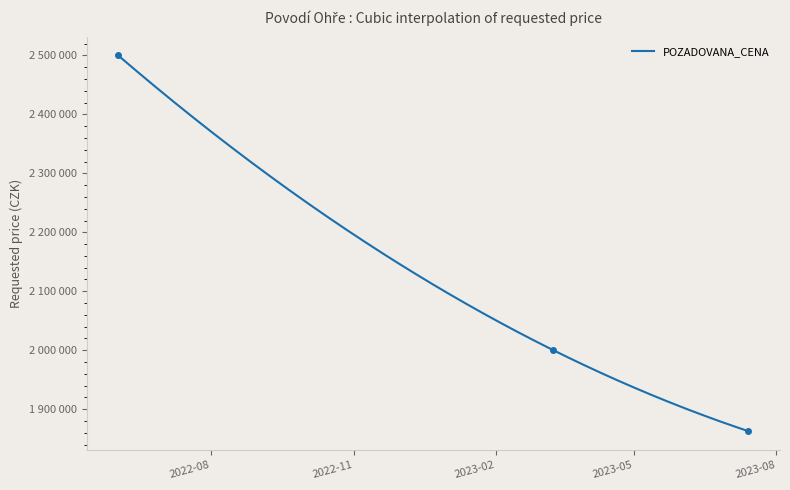

How many values are between 1862610 and 2500000?

3